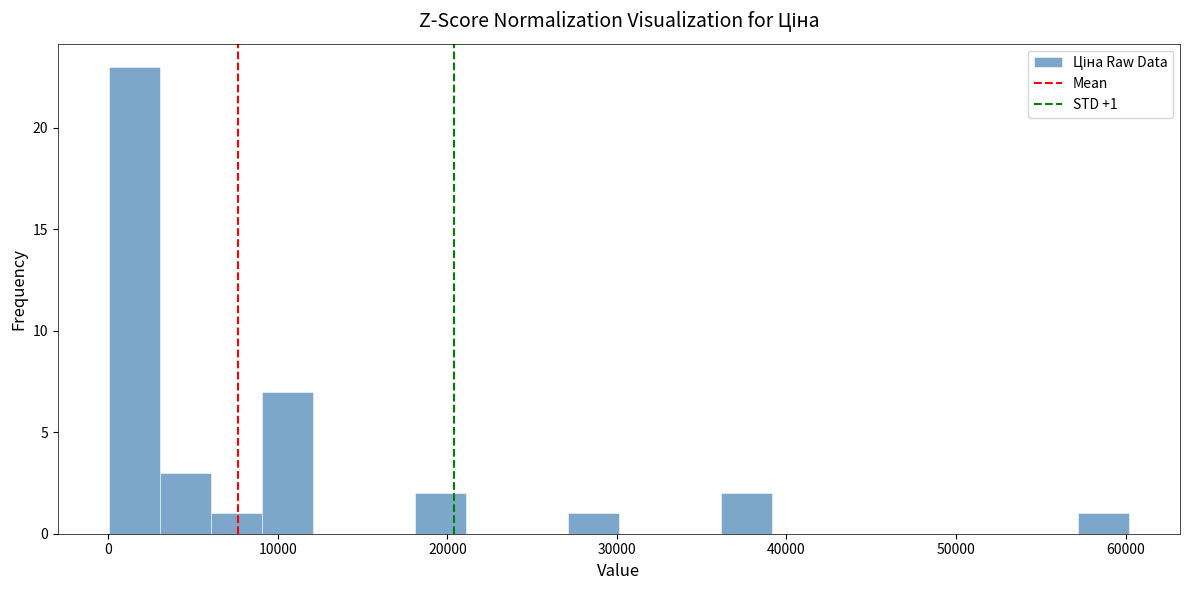

Read against the x-axis, roughly where is the centre of the tallest bar?

2000